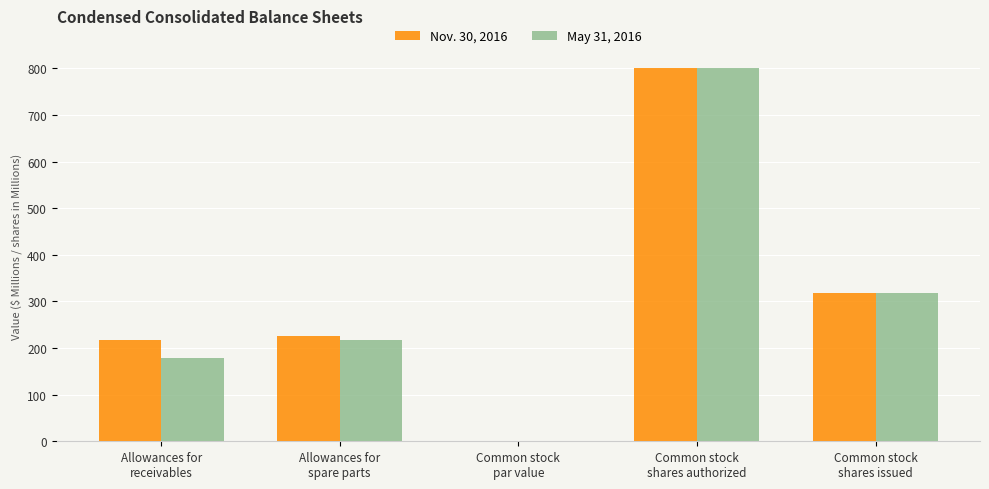

What is the sum of the May 31, 2016 values at Common stock
shares authorized and Allowances for
spare parts?

1018.0